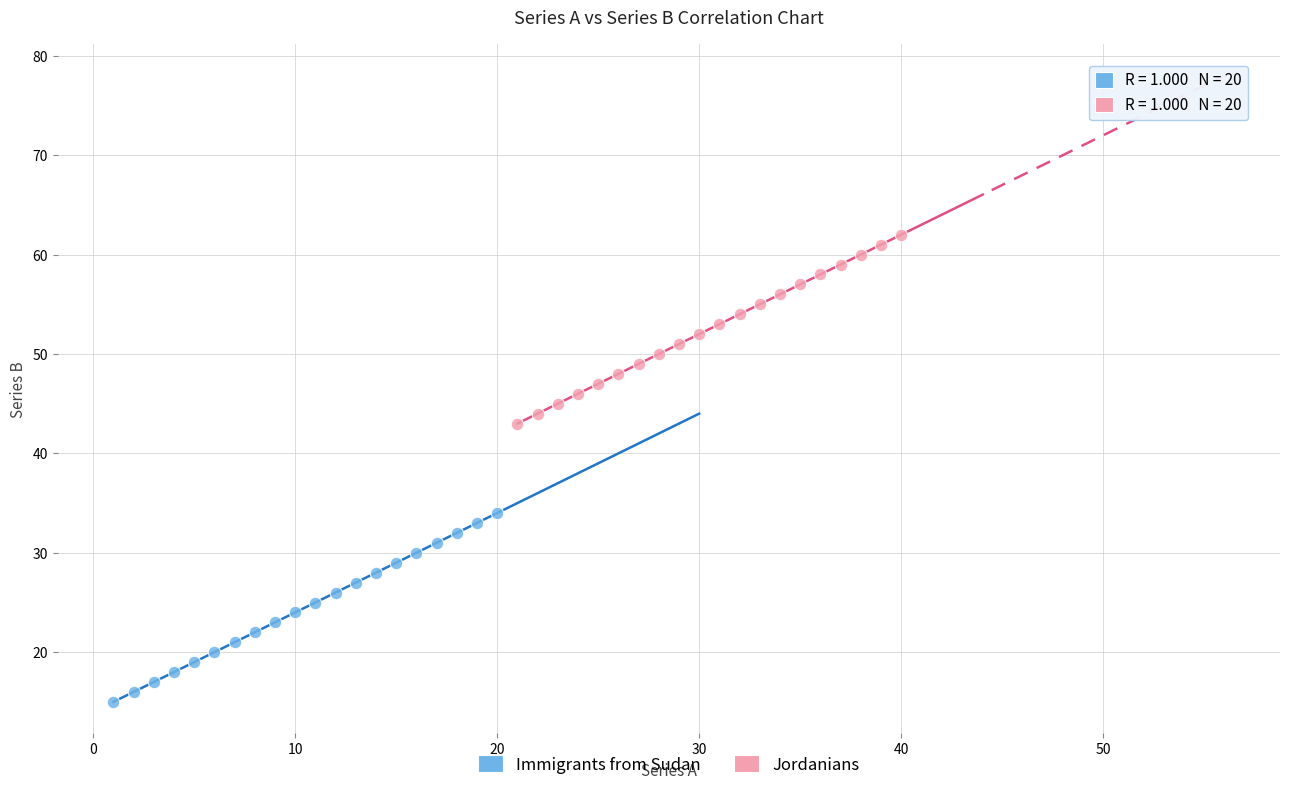

What are all the series names shown in the legend?

Immigrants from Sudan, Jordanians